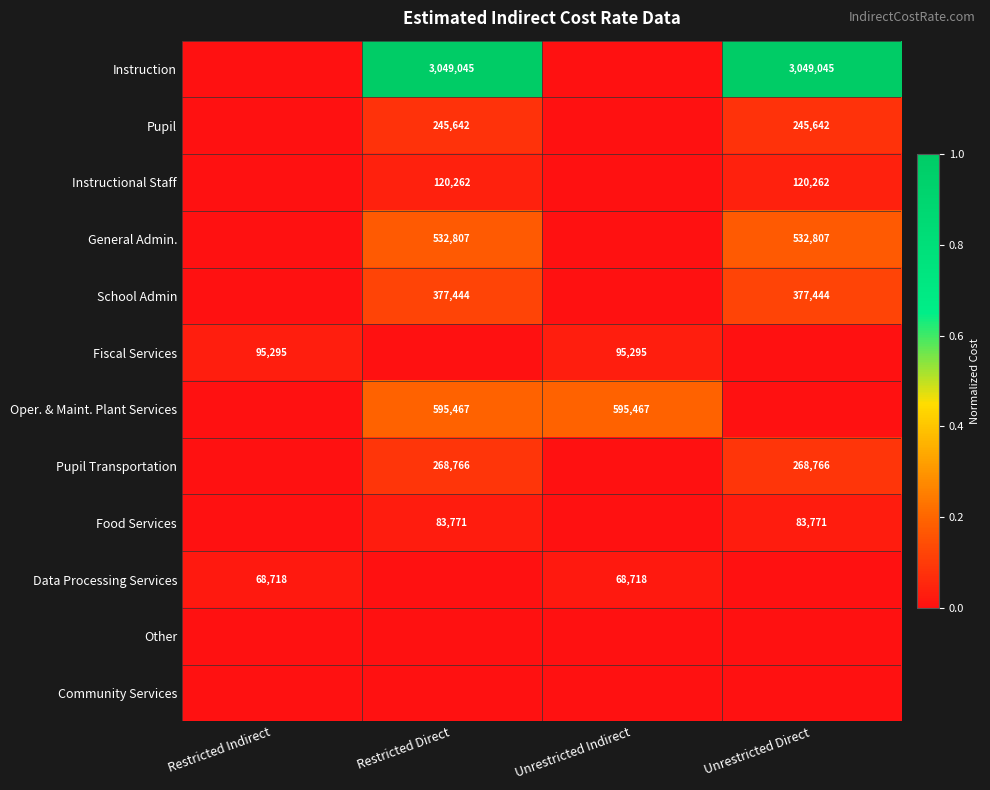

The value of Pupil Transportation at Unrestricted Direct is 441953. True or false?

False